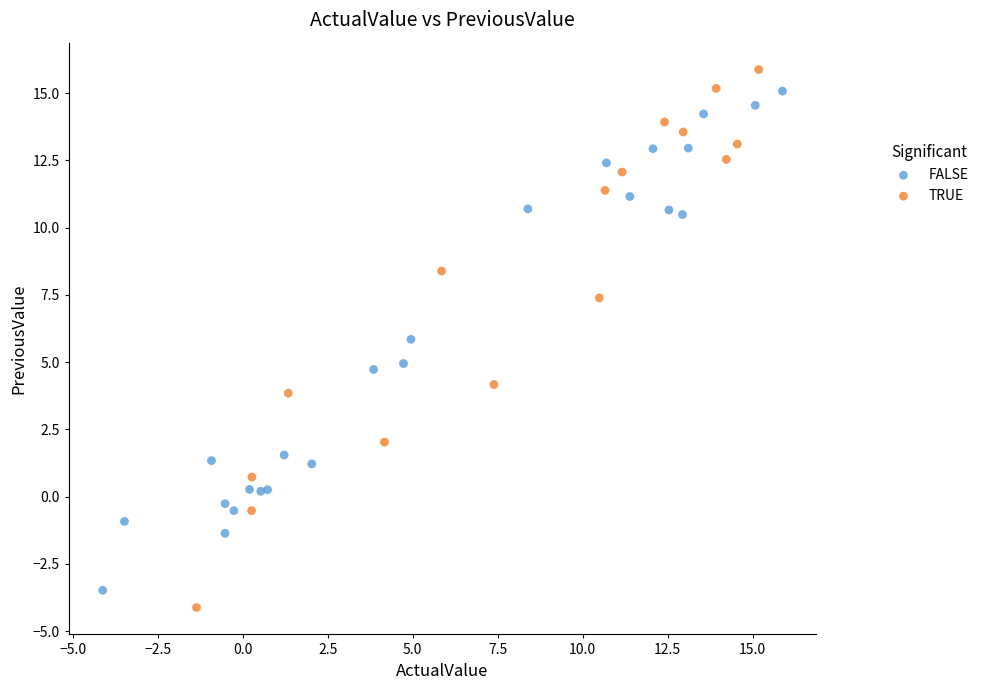

Which series contains the lowest Y value?

TRUE